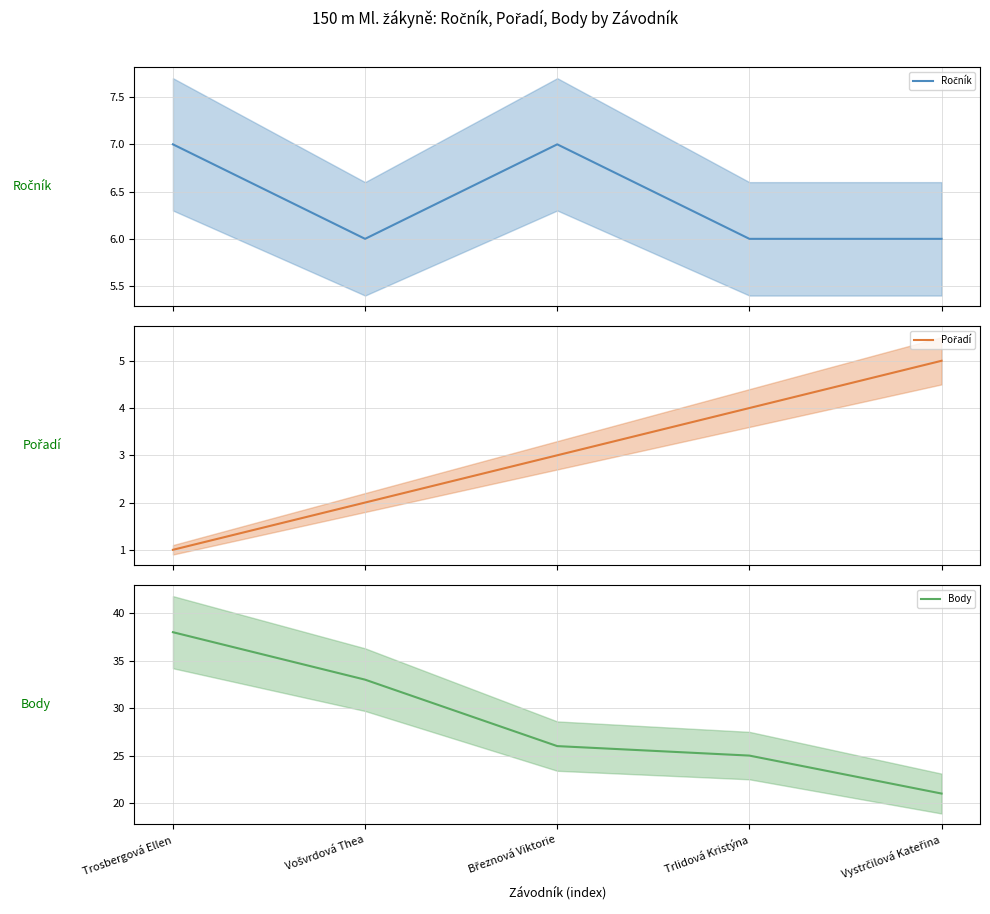

Reading left to right, what are all the values shown in this chart?

Ročník: 7	6	7	6	6
Pořadí: 1	2	3	4	5
Body: 38	33	26	25	21